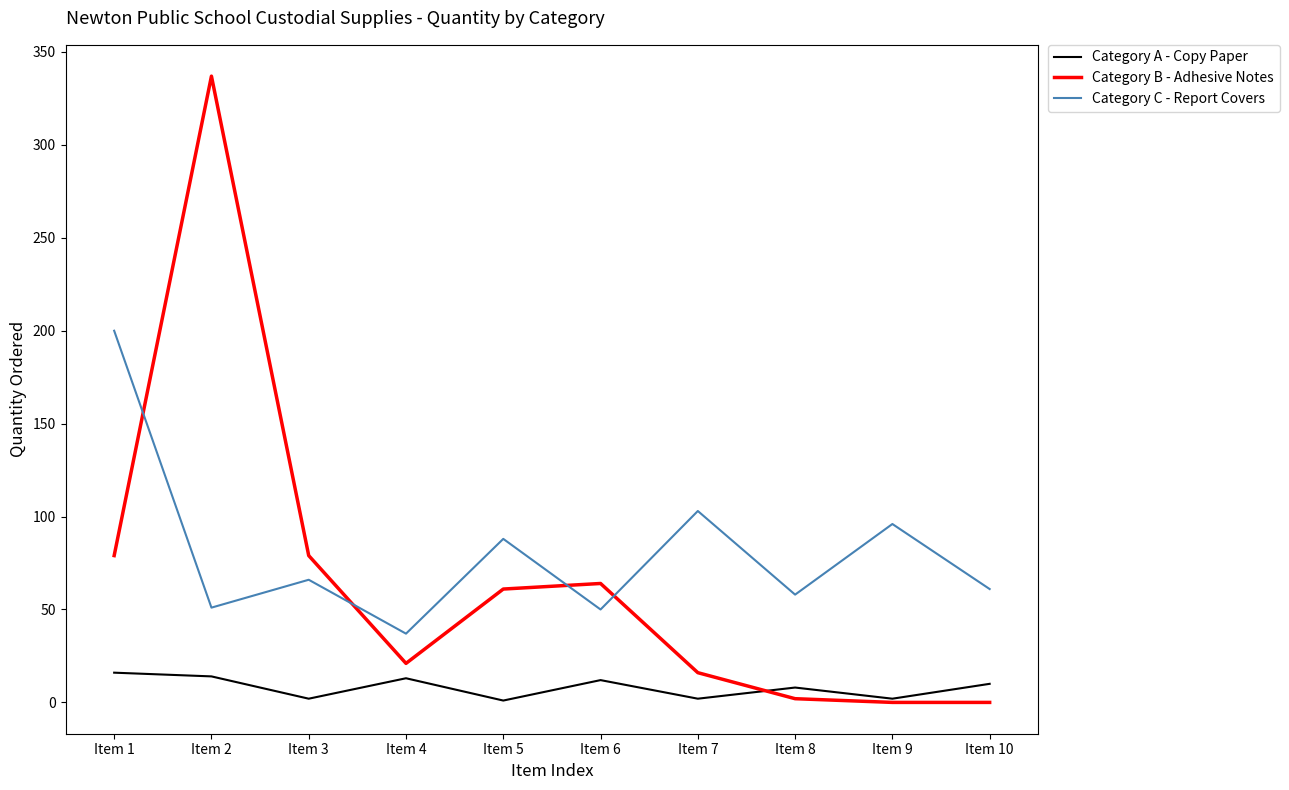

What is the difference between the highest and lowest values at Item 5?

87